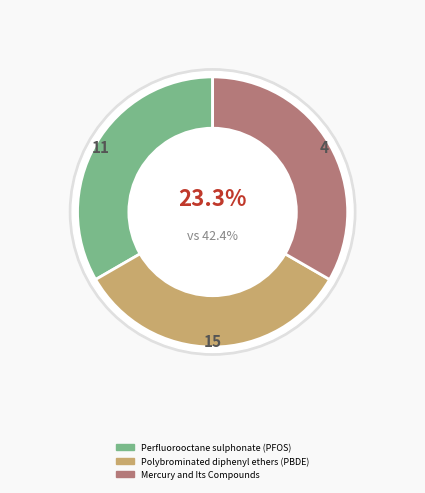

Do Polybrominated diphenyl ethers (PBDE) and Mercury and Its Compounds together represent more than half of the pie?

Yes